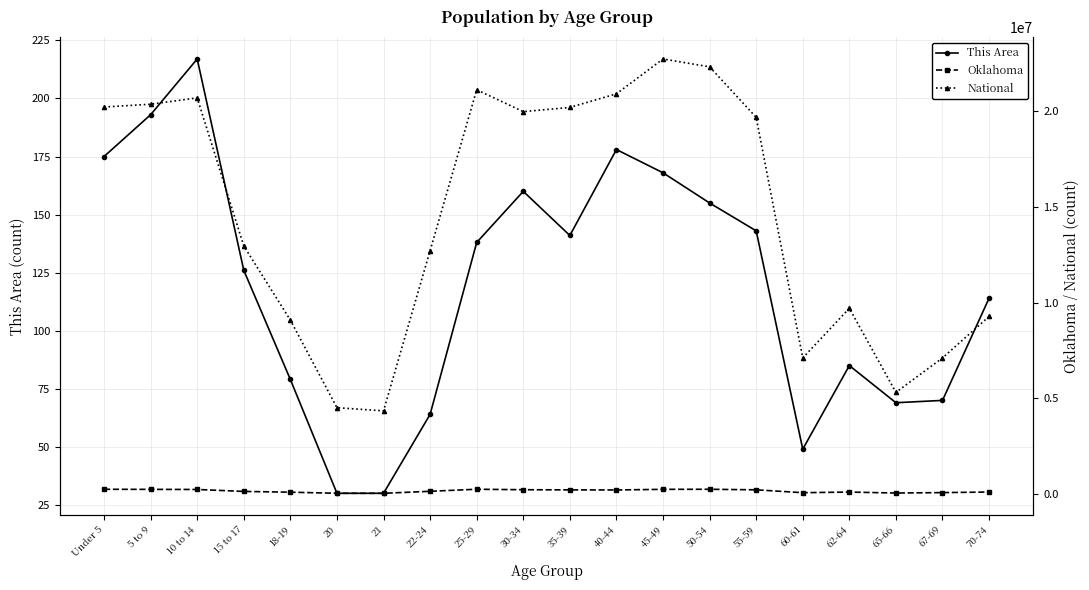

How many lines are shown in the chart?

3